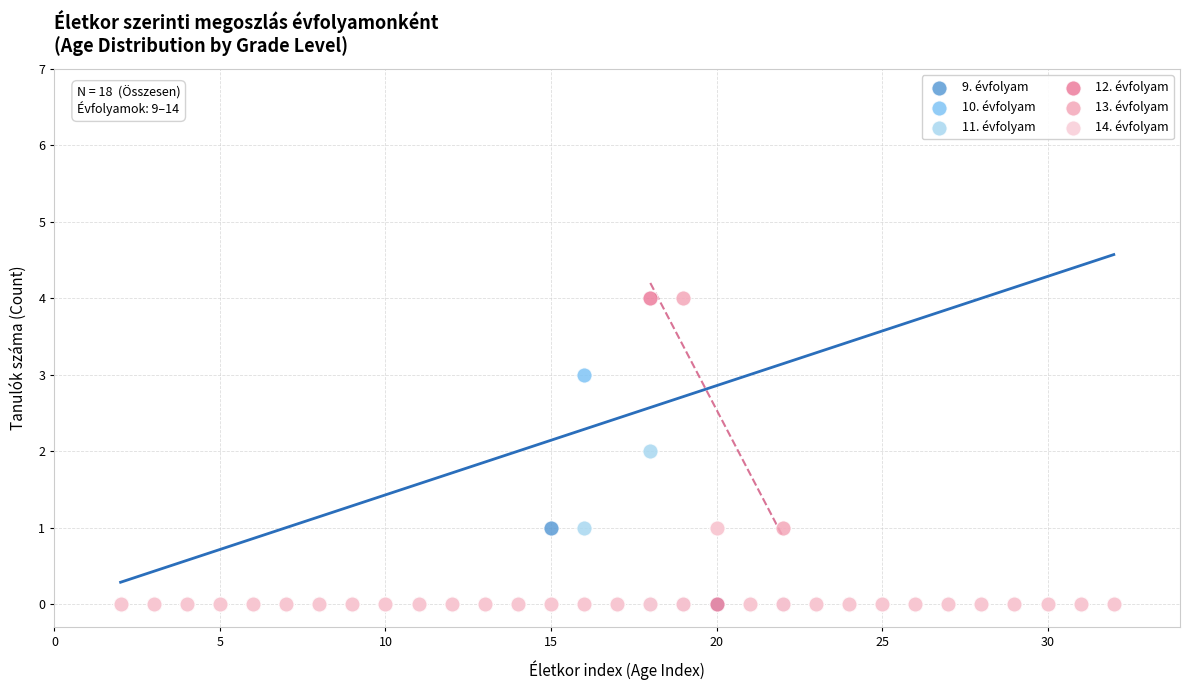

What are all the series names shown in the legend?

9. évfolyam, 10. évfolyam, 11. évfolyam, 12. évfolyam, 13. évfolyam, 14. évfolyam